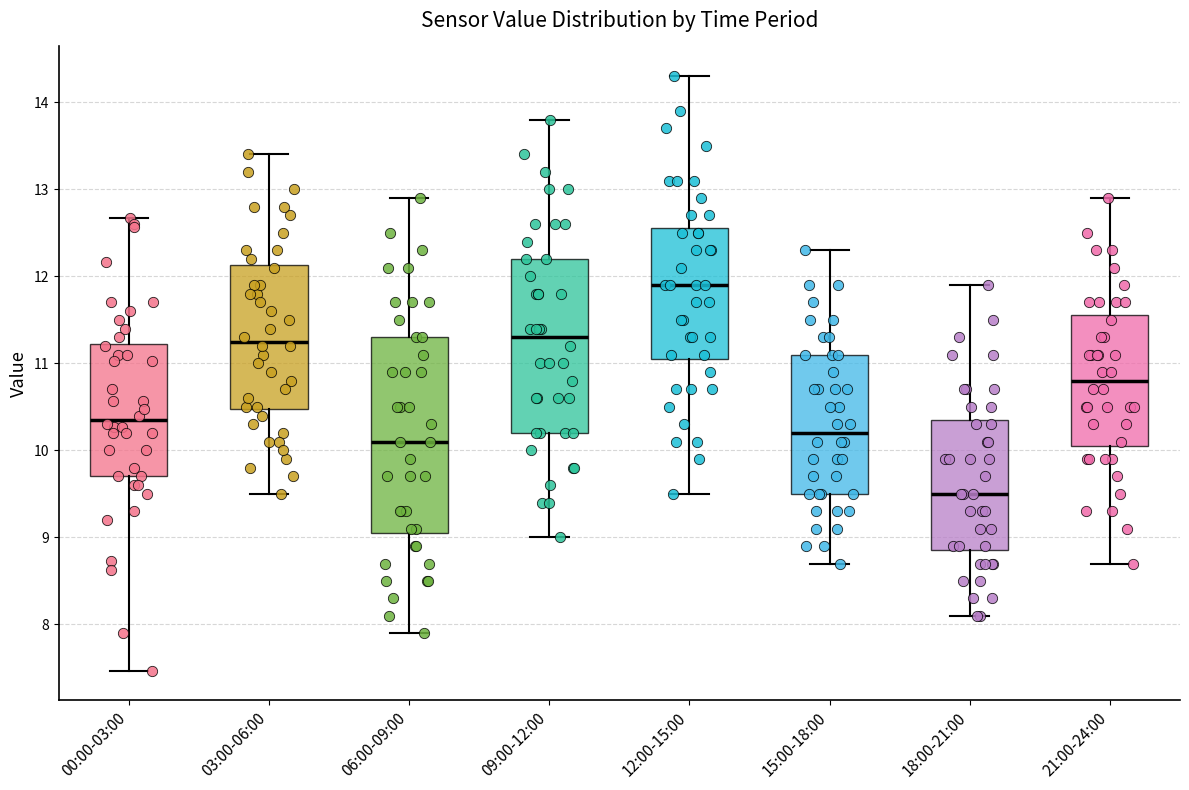

Where is the lower edge of the box for 12:00-15:00 on the y-axis? The values are not printed on the chart, so give them approximately, as read against the axis.

11.1